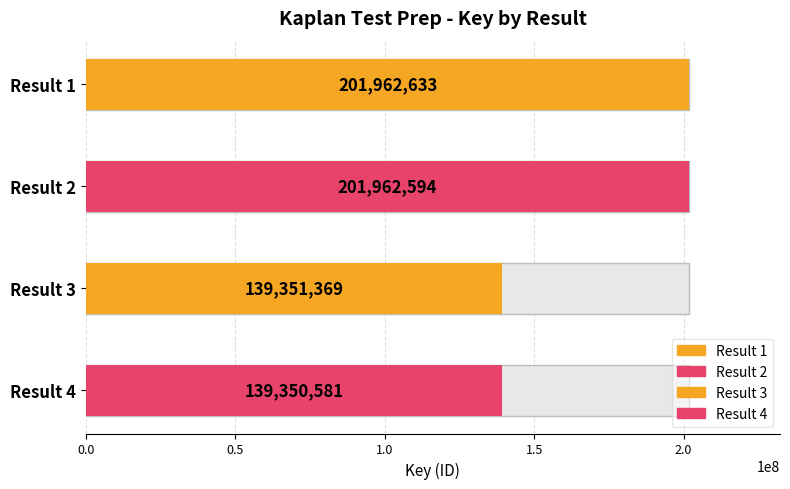

Reading left to right, transcribe all the data shown in this chart.

201962633	201962594	139351369	139350581